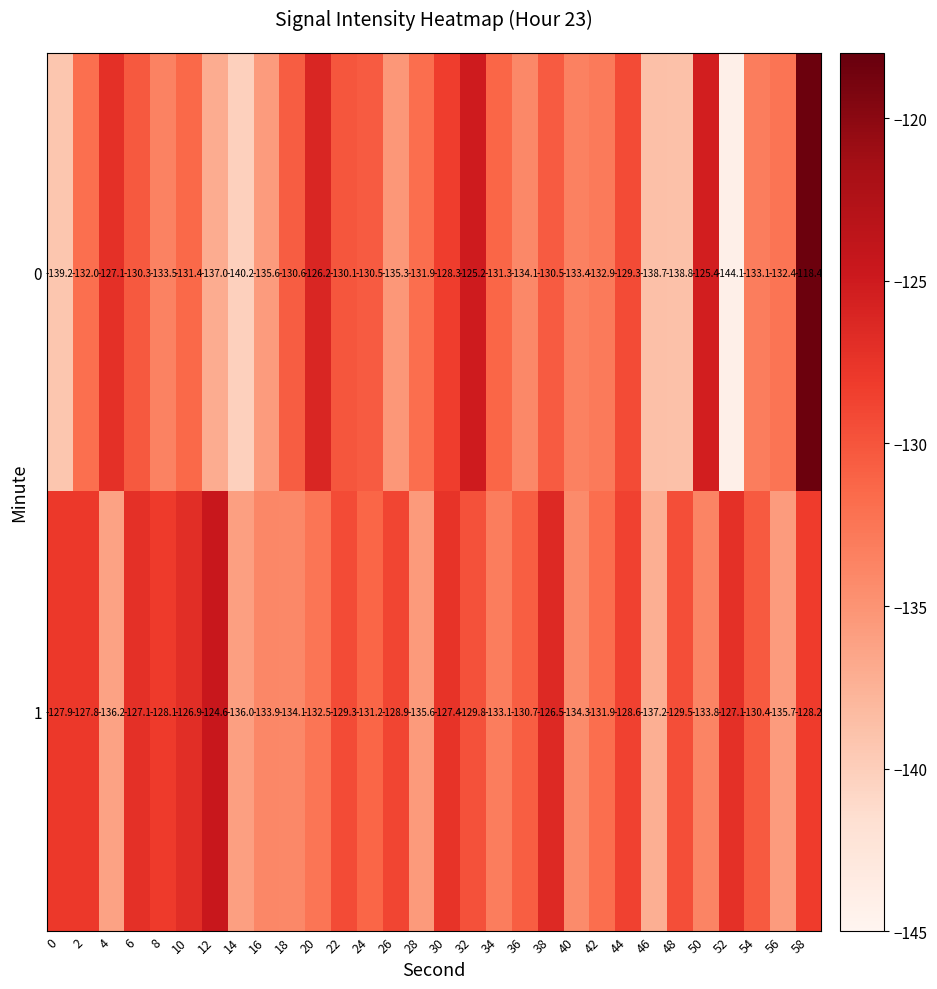

At which category is the sum across all series the highest?

58